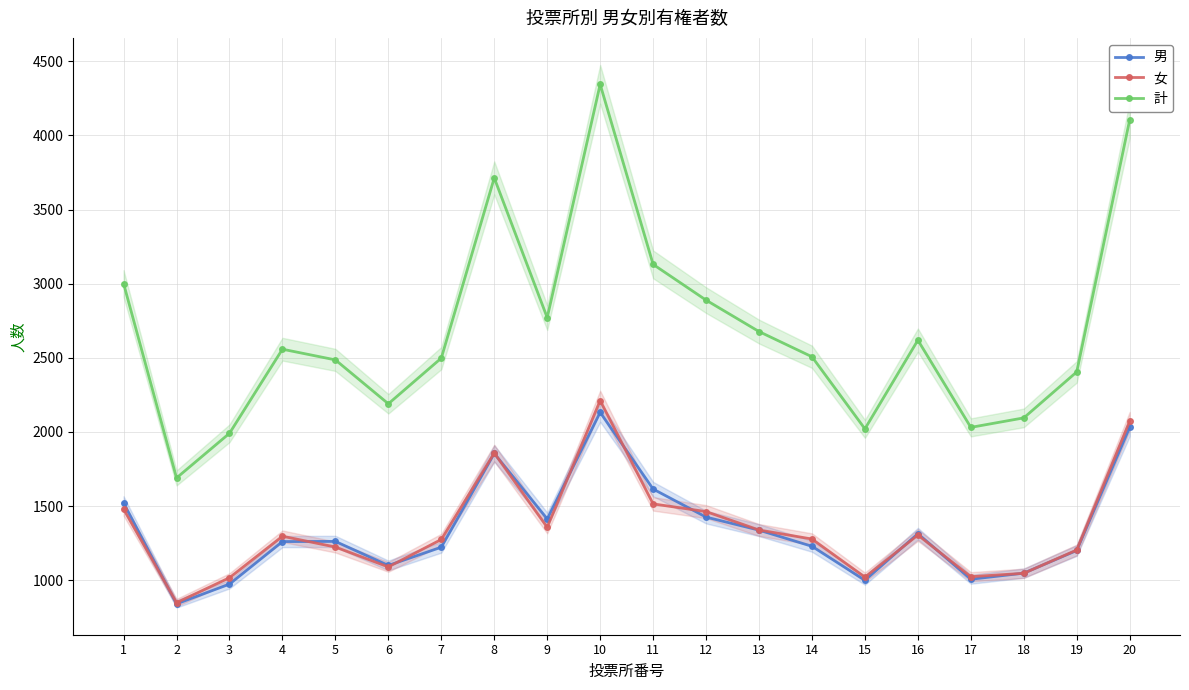

In 女, how many points are lower than both neighbors (excluding endpoints)?

5